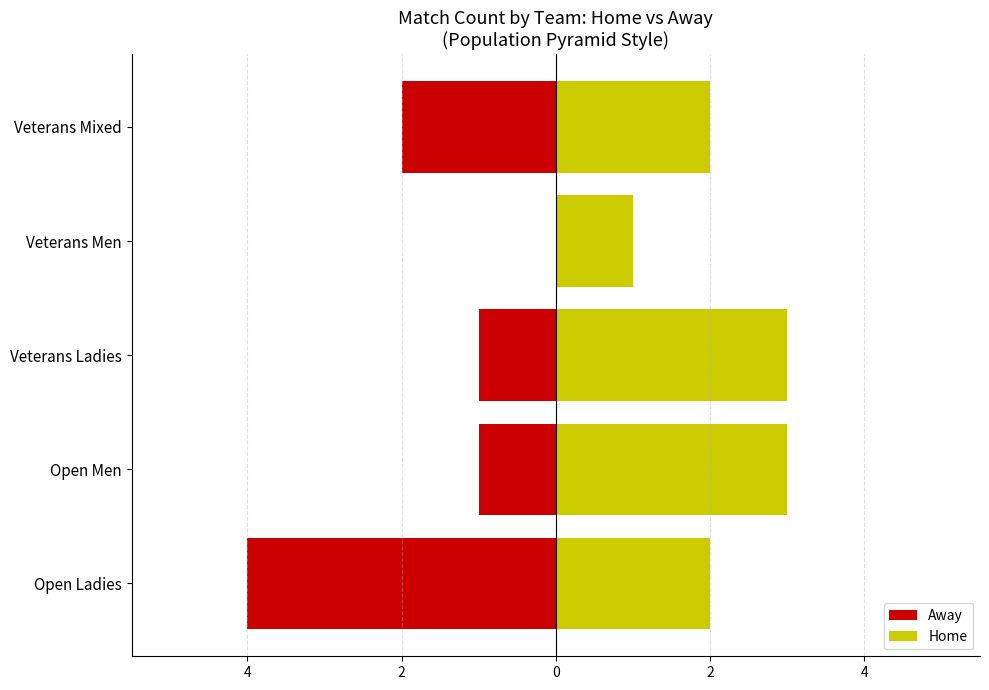

What is the spread (max minus min) of values at Veterans Mixed?

4